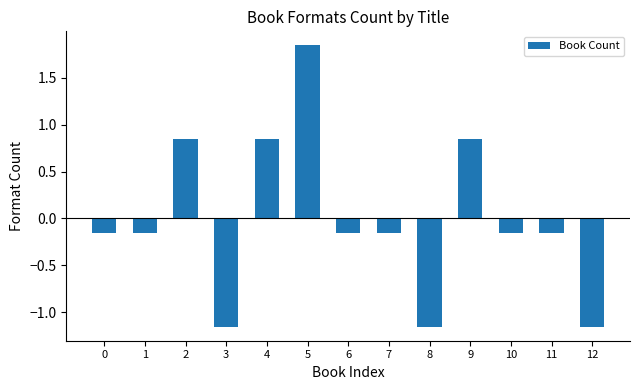

What is the sum of the values at 3 and 11?

-1.3